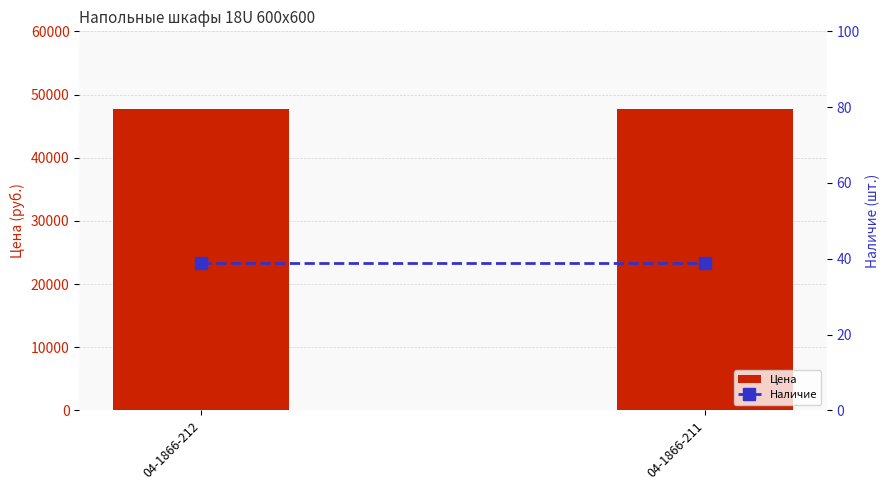

What is the difference between the highest and lowest values at 04-1866-212?

47702.4